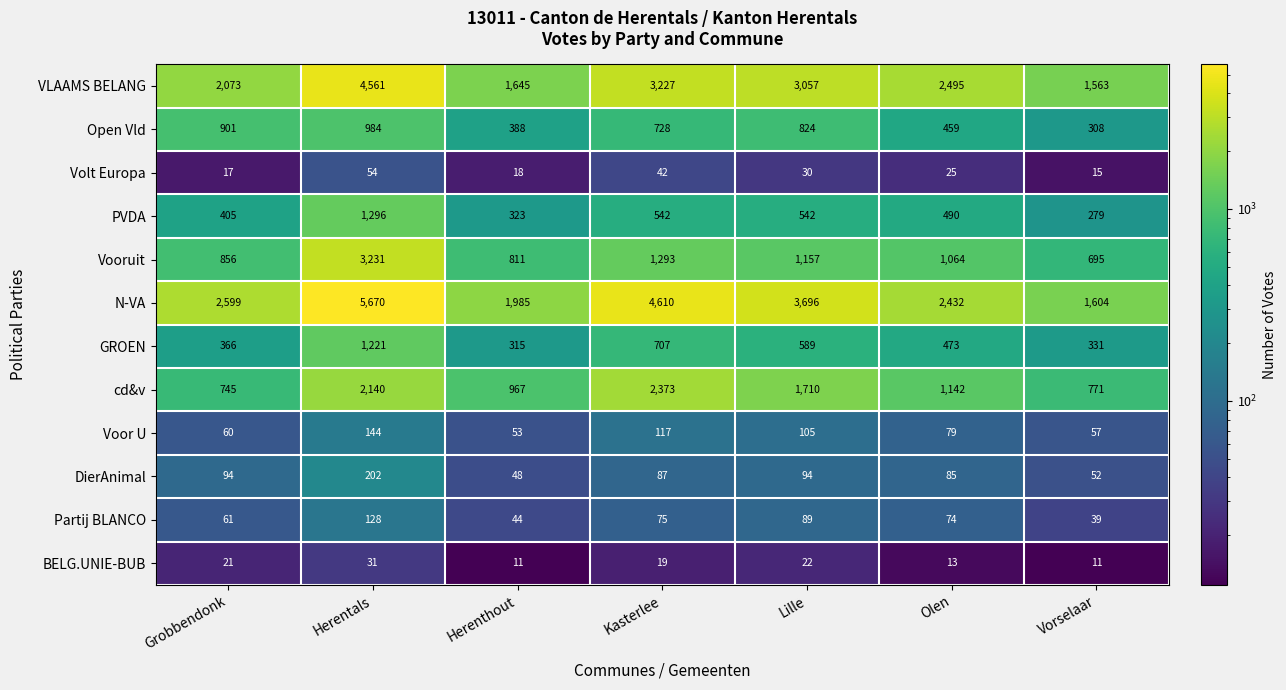

Read the Vooruit value at Olen.

1064